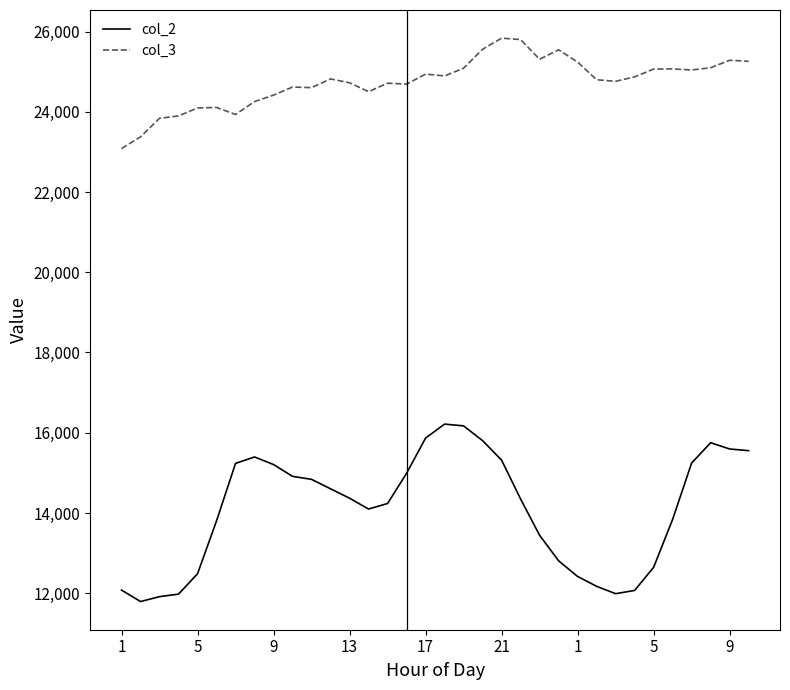

List the series in order of their overall mean, highest first.

col_3, col_2